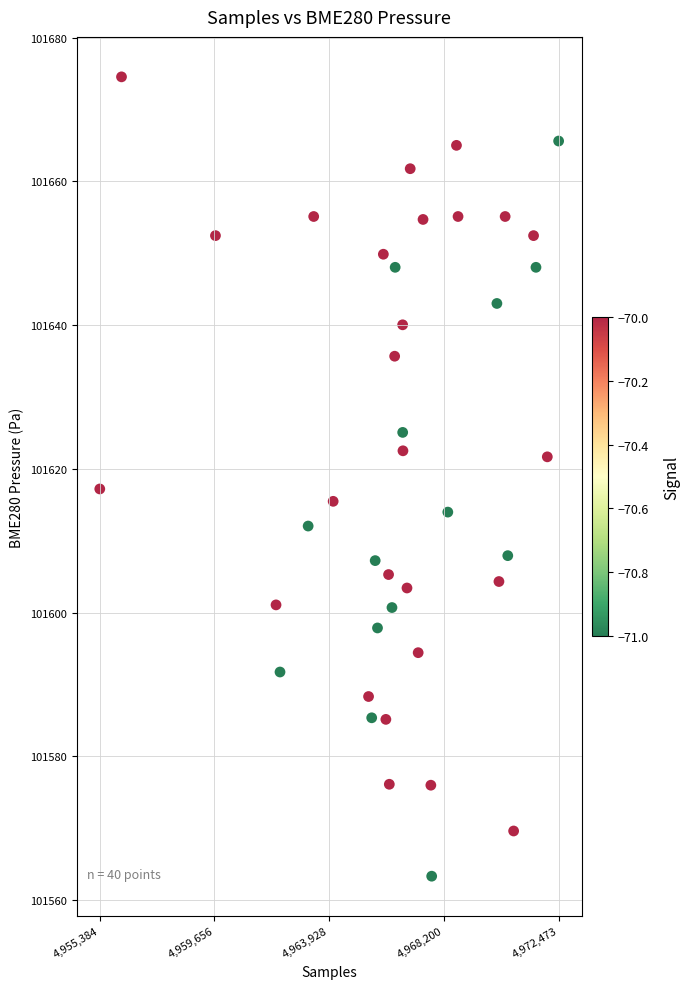

What is the range of X values (max minus min)?

17089.0